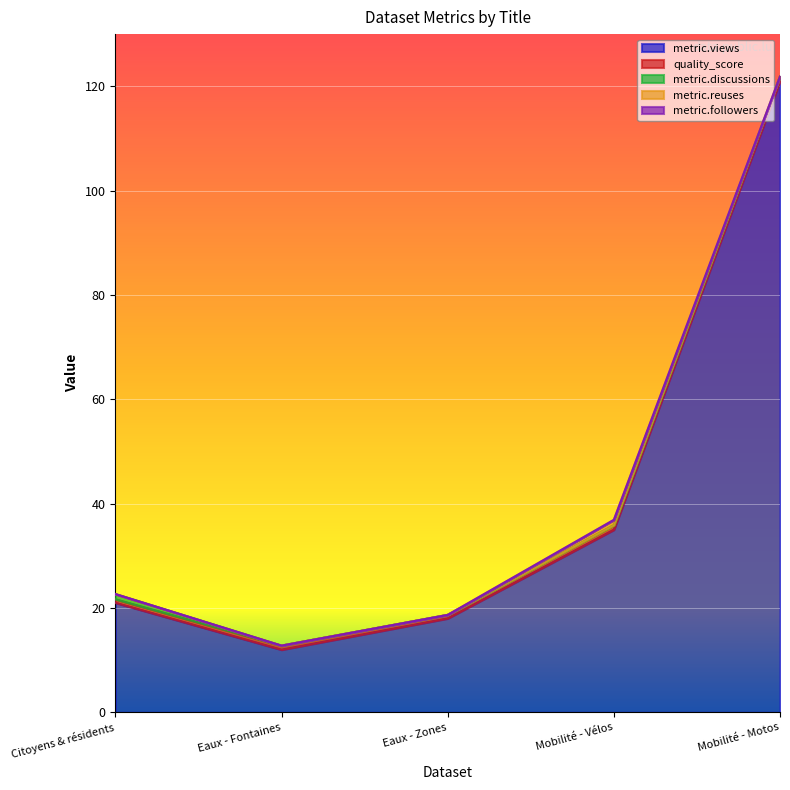

Which series has the largest total across all categories?

metric.views